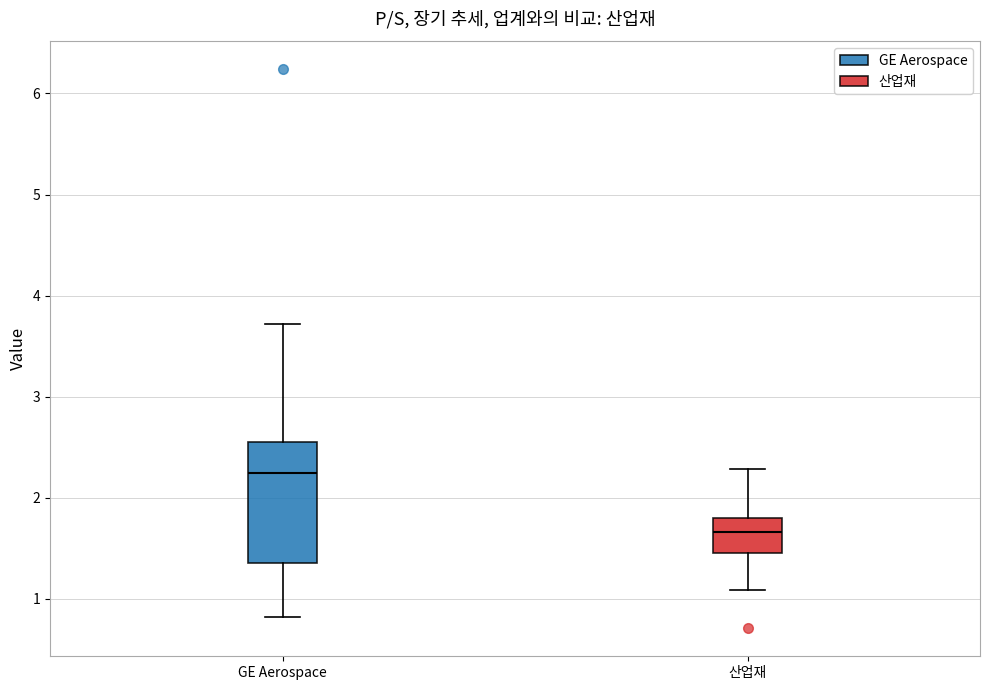

Comparing the boxes themselves (not the whiskers), which one is the tallest?

GE Aerospace